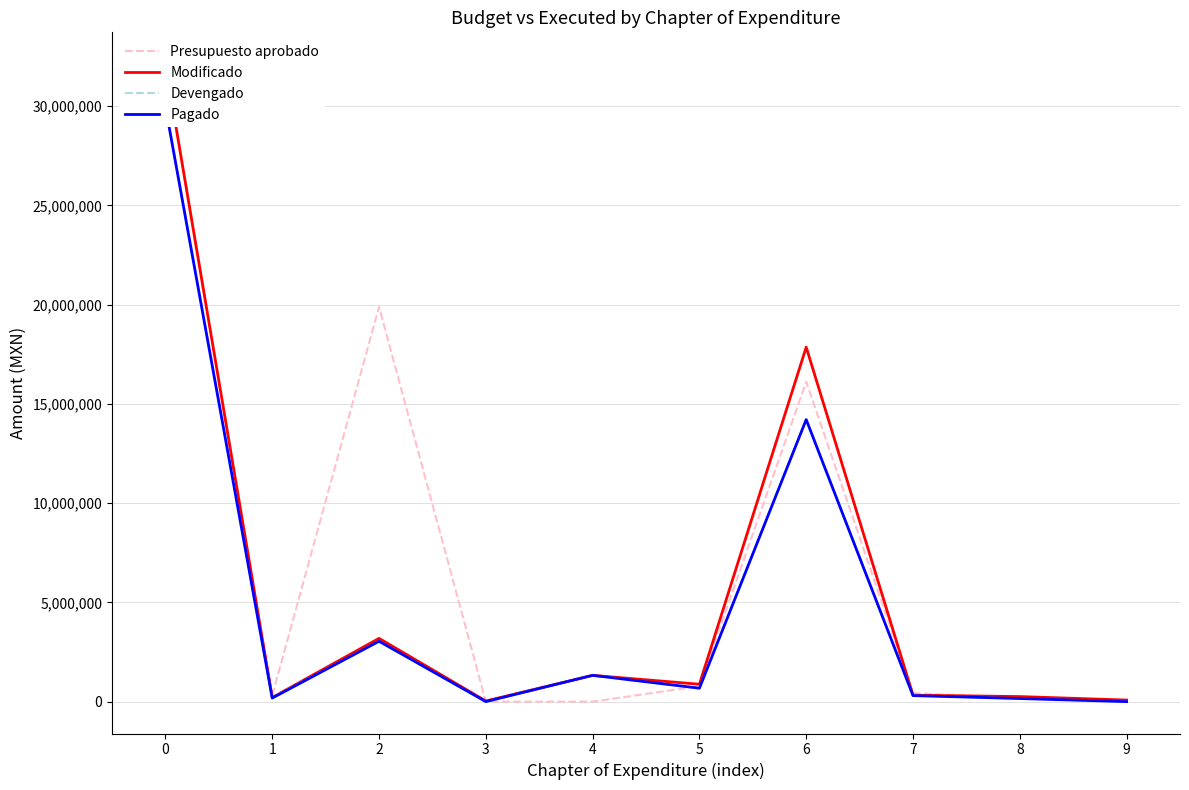

What is the sum of all Modificado values?

56260766.5